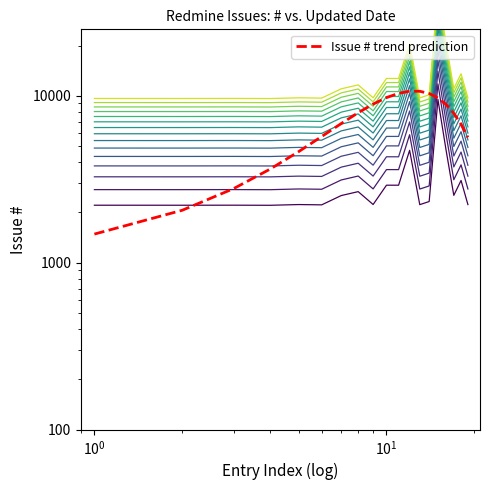

How many values exceed 7854?

10